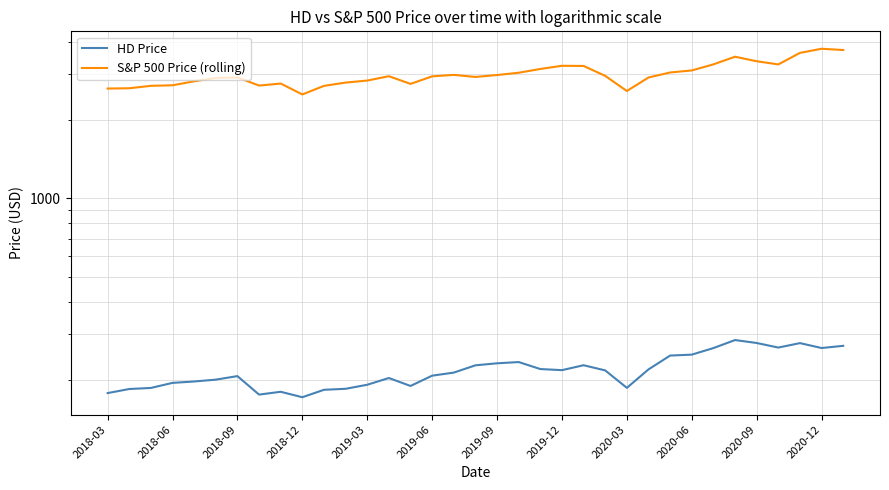

What is the maximum value shown in the chart?

3756.1